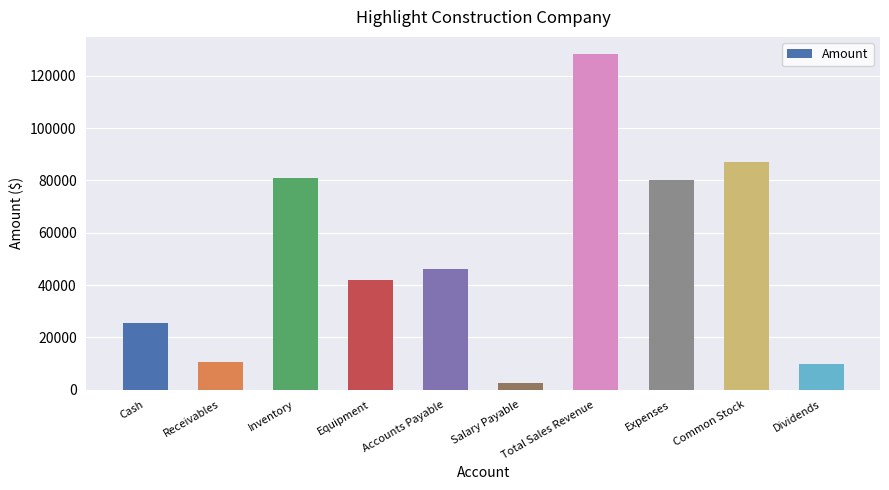

Reading left to right, what are all the values shown in this chart?

Cash=25600	Receivables=10800	Inventory=81000	Equipment=42000	Accounts Payable=46140	Salary Payable=2520	Total Sales Revenue=128400	Expenses=80200	Common Stock=87000	Dividends=10000